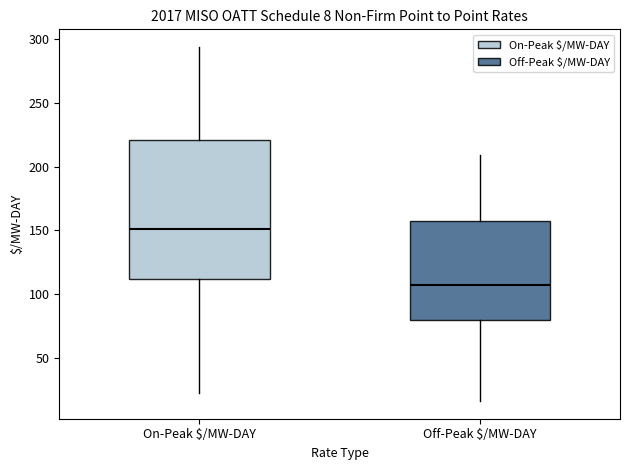

Comparing the boxes themselves (not the whiskers), which one is the tallest?

On-Peak $/MW-DAY